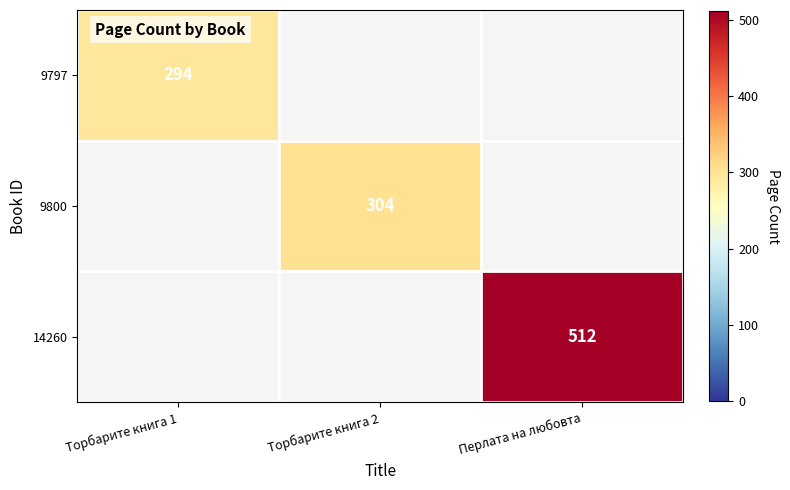

True or false: 9797 has a value of 294 at Торбарите книга 1.

True